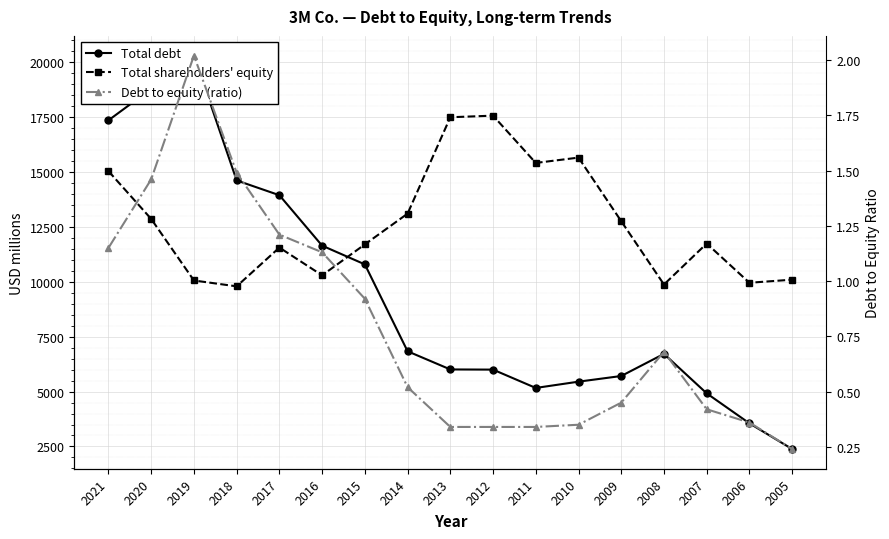

How many data points in Total debt are less than 6718?

8